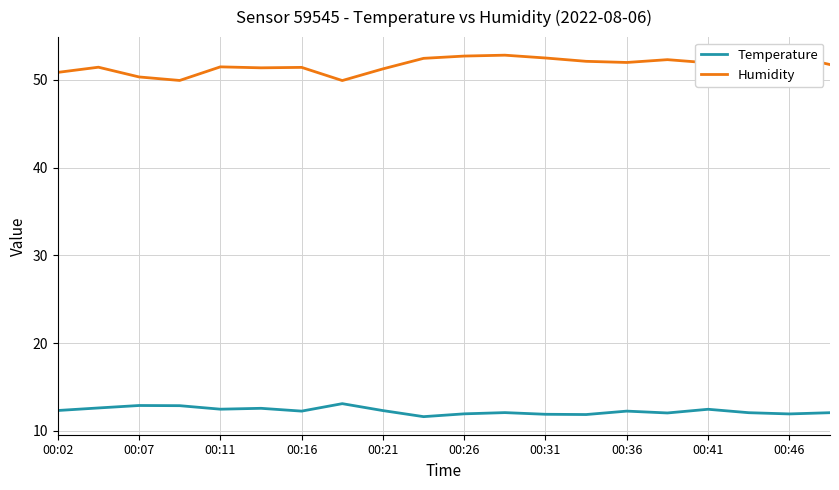

True or false: Humidity and Temperature cross at least once.

False